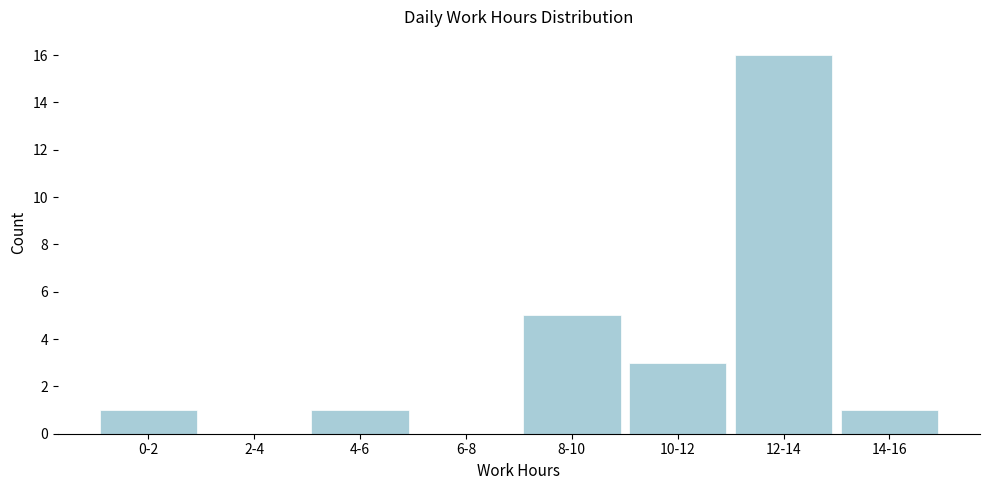

Reading left to right, extract all data points from this chart.

0-2=1	2-4=0	4-6=1	6-8=0	8-10=5	10-12=3	12-14=16	14-16=1